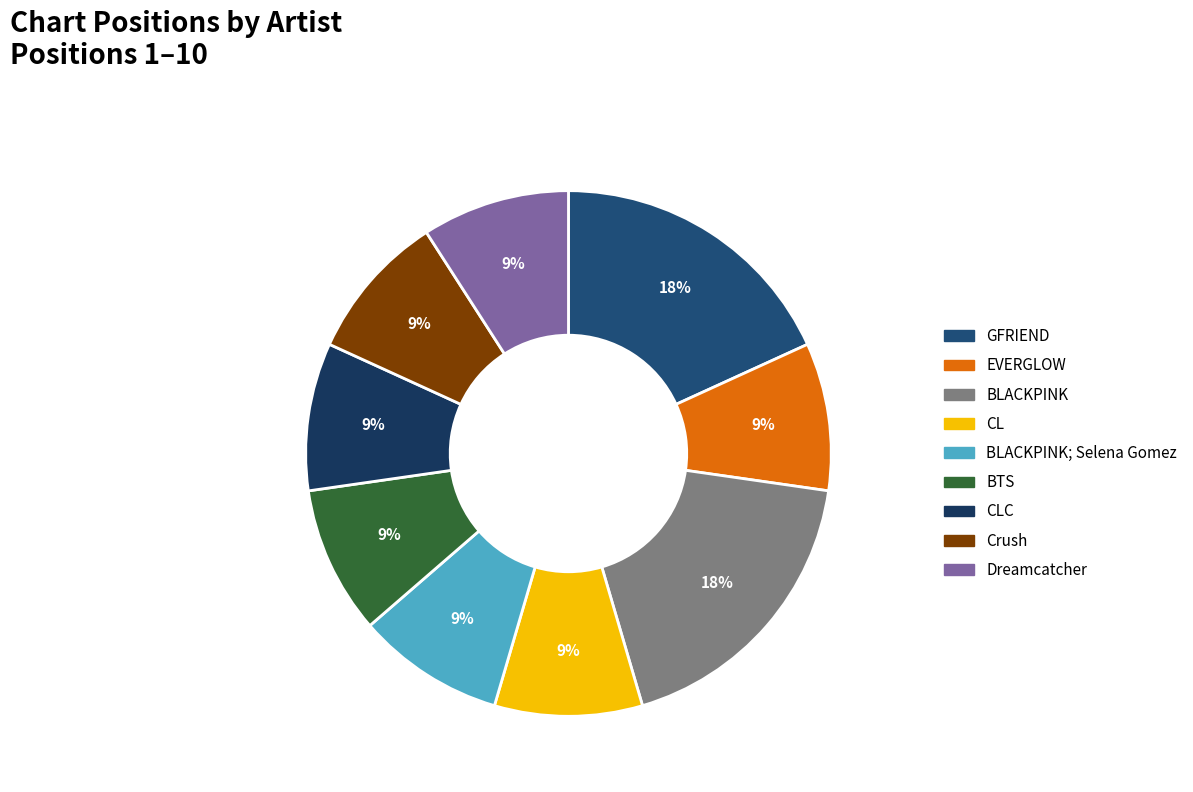

True or false: Dreamcatcher accounts for 9% of the total.

True